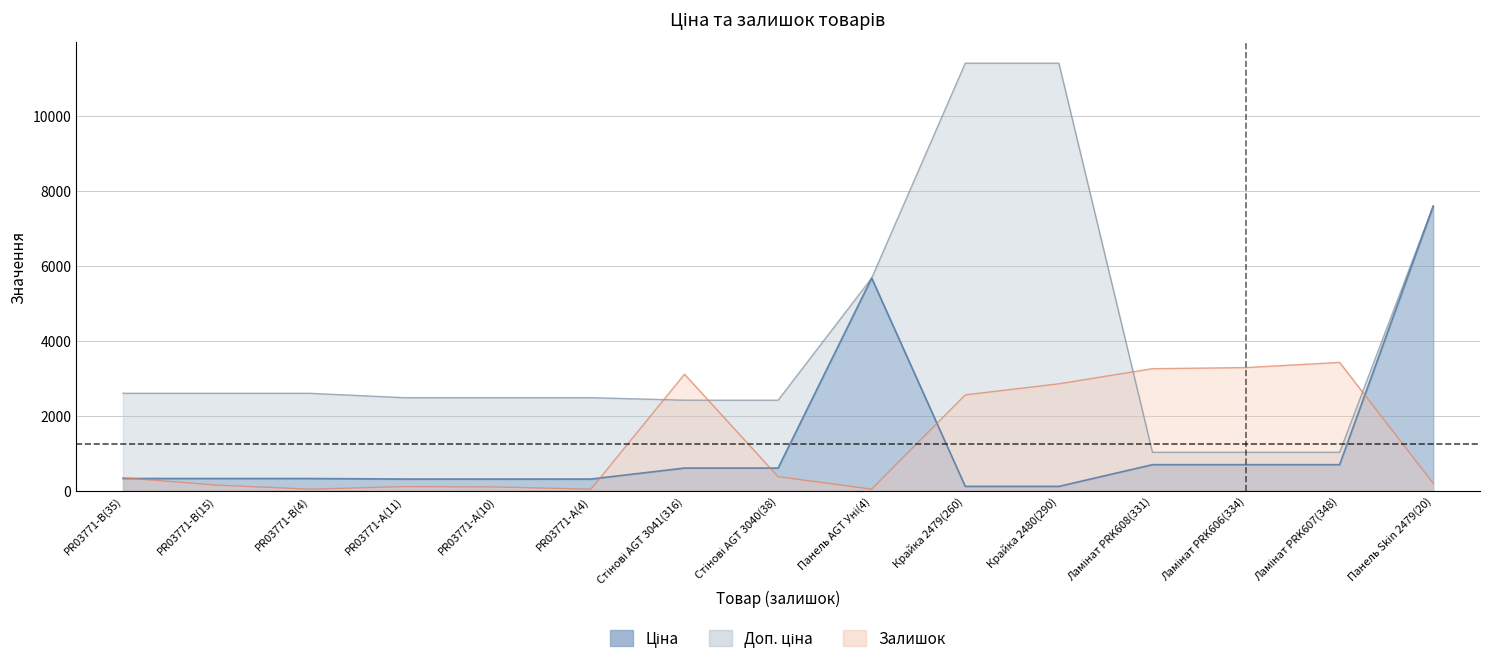

The Ціна series shows 603.7 at Стінові AGT 3041(316). True or false?

True